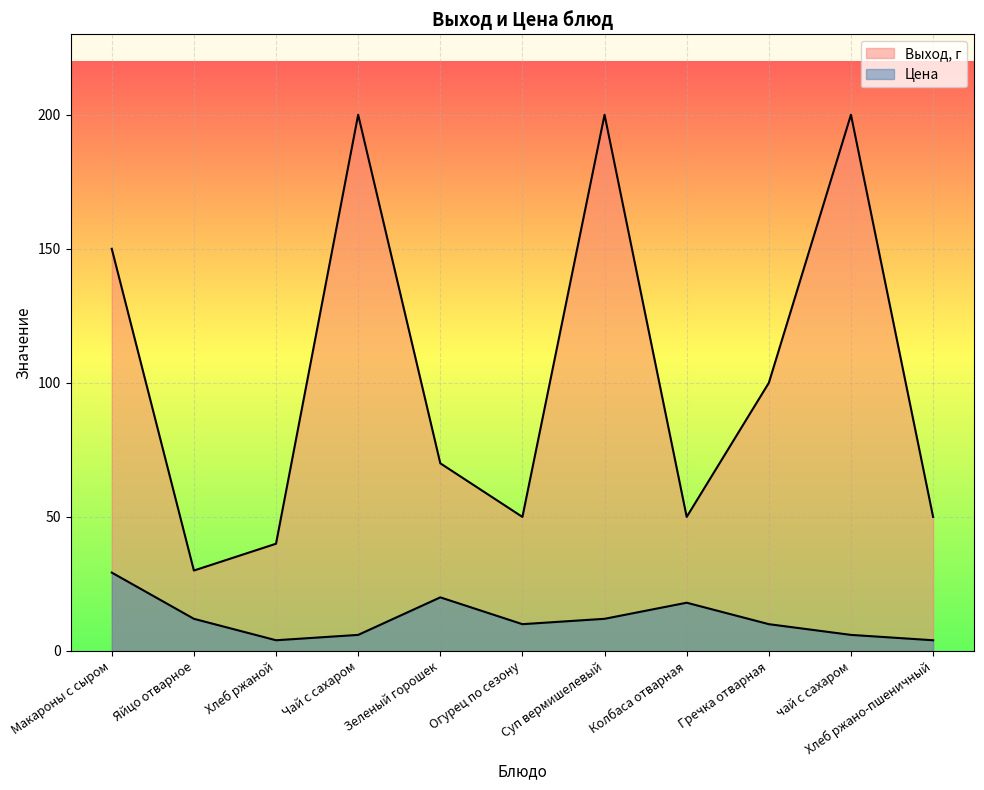

Reading right to left, what are all the values shown in this chart?

Выход, г: 50.0	200.0	100.0	50.0	200.0	50.0	70.0	200.0	40.0	30.0	150.0
Цена: 4.0	6.0	10.0	18.0	12.0	10.0	20.0	6.0	4.0	12.0	29.2